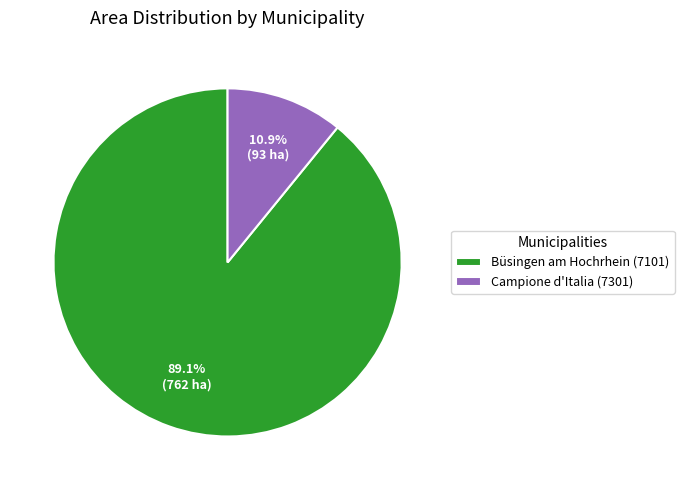

Do Campione d'Italia (7301) and Büsingen am Hochrhein (7101) together represent more than half of the pie?

Yes